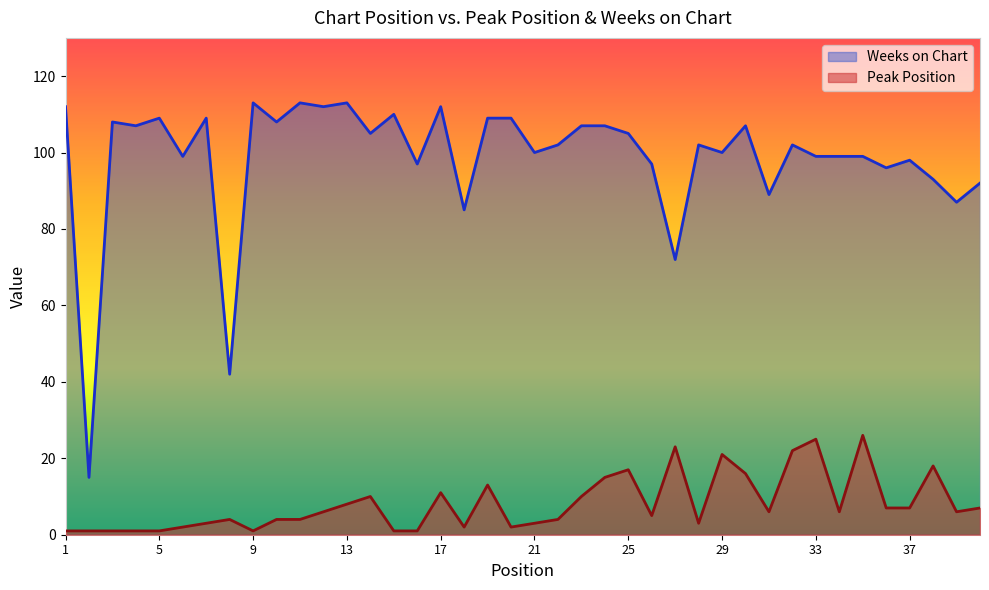

Which series has the largest total across all categories?

Weeks on Chart